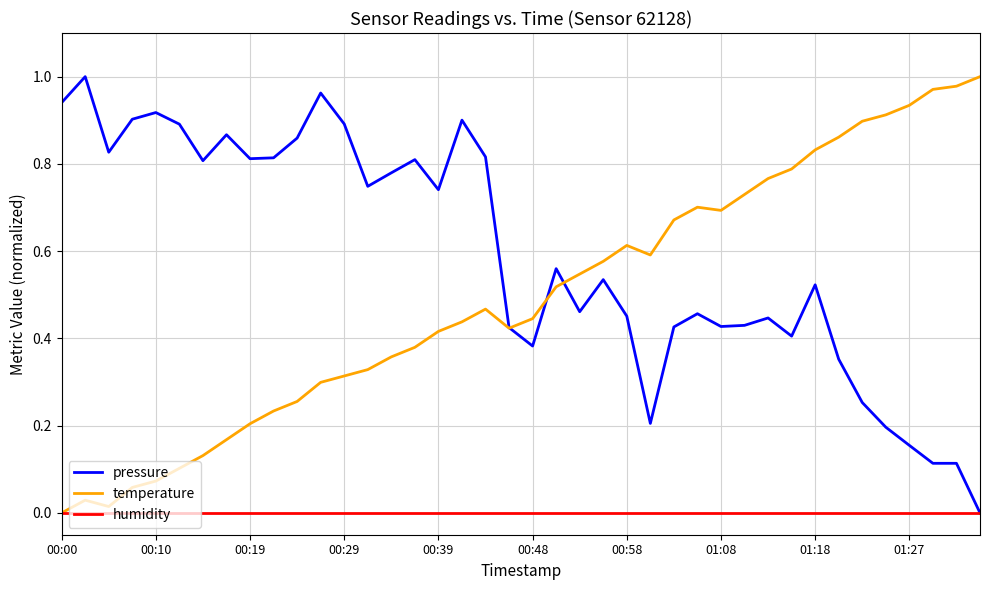

Rank the series by their average value, from highest to lowest.

pressure, temperature, humidity